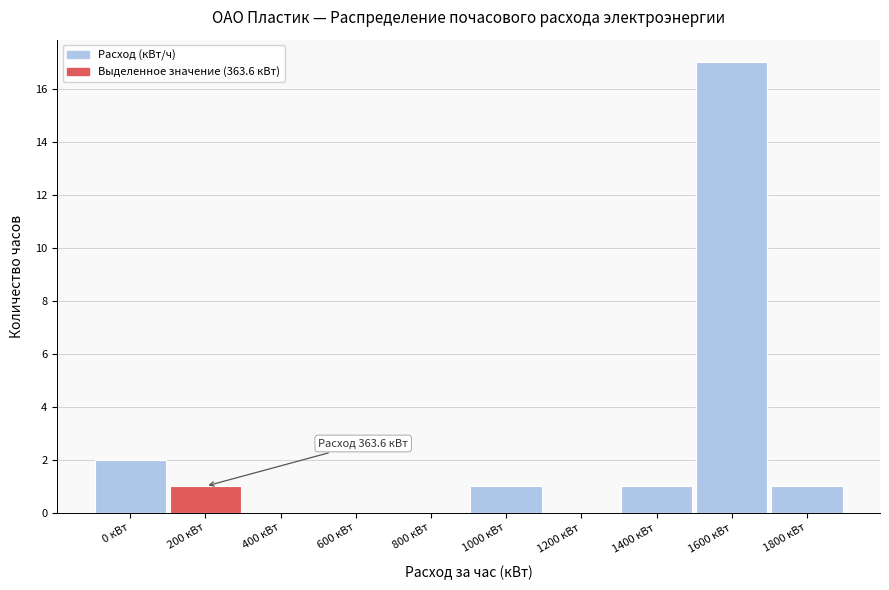

Reading left to right, extract all data points from this chart.

0 кВт=2	200 кВт=1	400 кВт=0	600 кВт=0	800 кВт=0	1000 кВт=1	1200 кВт=0	1400 кВт=1	1600 кВт=17	1800 кВт=1